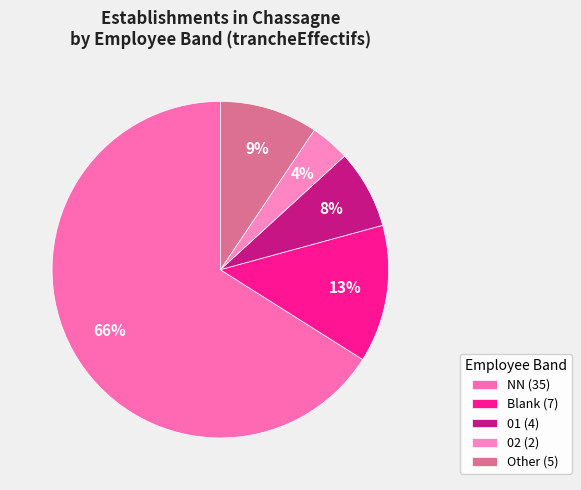

To the nearest percent, what is the difference between the largest and smallest slice percentages?

62%